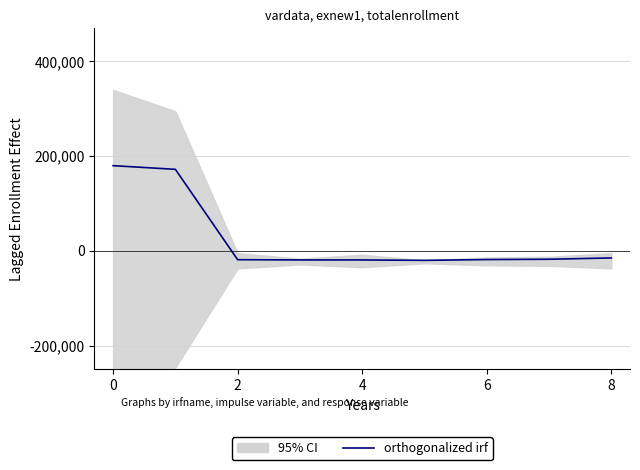

At which category does the chart reach its minimum across all series?

5